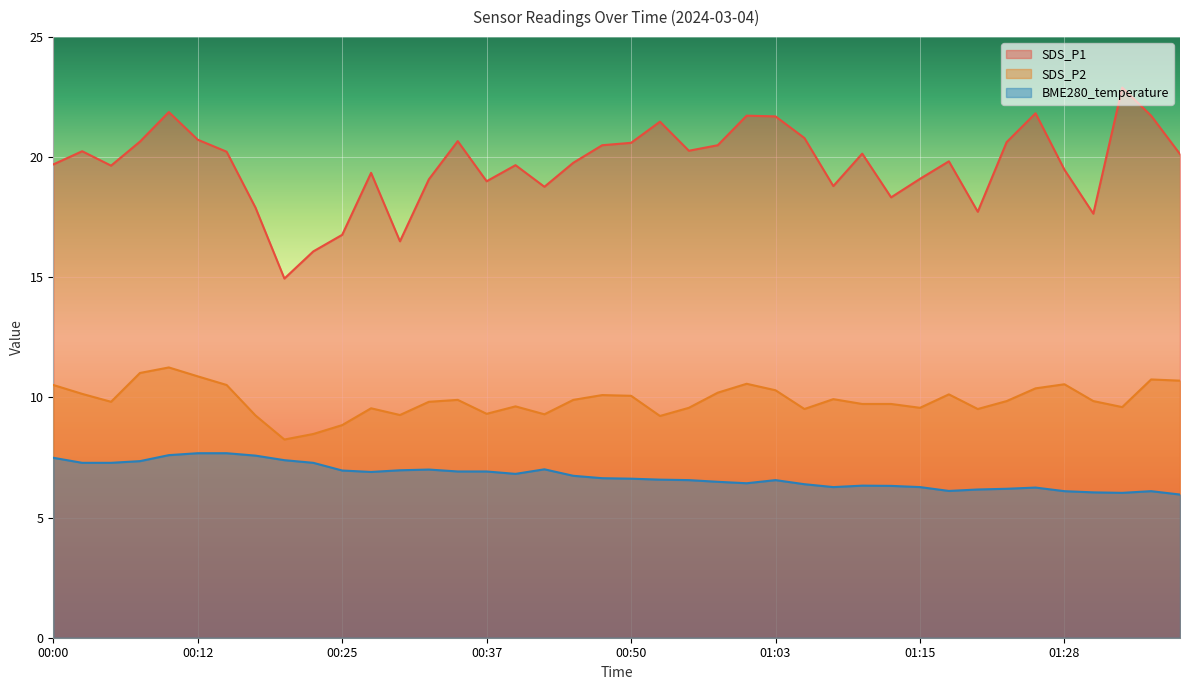

Reading right to left, transcribe all the data shown in this chart.

SDS_P1: 01:38=20.1	01:35=21.7	01:33=22.9	01:30=17.6	01:28=19.5	01:25=21.8	01:23=20.6	01:20=17.7	01:18=19.8	01:15=19.1	01:13=18.3	01:10=20.1	01:08=18.8	01:05=20.8	01:03=21.7	01:00=21.7	00:57=20.5	00:55=20.3	00:52=21.5	00:50=20.6	00:47=20.5	00:45=19.8	00:42=18.8	00:40=19.7	00:37=19.0	00:35=20.7	00:32=19.1	00:30=16.5	00:27=19.4	00:25=16.8	00:22=16.1	00:20=14.9	00:17=17.9	00:15=20.2	00:12=20.7	00:10=21.9	00:07=20.6	00:05=19.6	00:02=20.2	00:00=19.7
SDS_P2: 01:38=10.7	01:35=10.8	01:33=9.6	01:30=9.8	01:28=10.6	01:25=10.4	01:23=9.8	01:20=9.5	01:18=10.1	01:15=9.6	01:13=9.7	01:10=9.7	01:08=9.9	01:05=9.5	01:03=10.3	01:00=10.6	00:57=10.2	00:55=9.6	00:52=9.2	00:50=10.1	00:47=10.1	00:45=9.9	00:42=9.3	00:40=9.6	00:37=9.3	00:35=9.9	00:32=9.8	00:30=9.3	00:27=9.6	00:25=8.8	00:22=8.5	00:20=8.2	00:17=9.2	00:15=10.5	00:12=10.9	00:10=11.2	00:07=11.0	00:05=9.8	00:02=10.2	00:00=10.5
BME280_temperature: 01:38=6.0	01:35=6.1	01:33=6.0	01:30=6.0	01:28=6.1	01:25=6.2	01:23=6.2	01:20=6.2	01:18=6.1	01:15=6.3	01:13=6.3	01:10=6.3	01:08=6.3	01:05=6.4	01:03=6.6	01:00=6.4	00:57=6.5	00:55=6.6	00:52=6.6	00:50=6.6	00:47=6.6	00:45=6.7	00:42=7.0	00:40=6.8	00:37=6.9	00:35=6.9	00:32=7.0	00:30=7.0	00:27=6.9	00:25=7.0	00:22=7.3	00:20=7.4	00:17=7.6	00:15=7.7	00:12=7.7	00:10=7.6	00:07=7.3	00:05=7.3	00:02=7.3	00:00=7.5